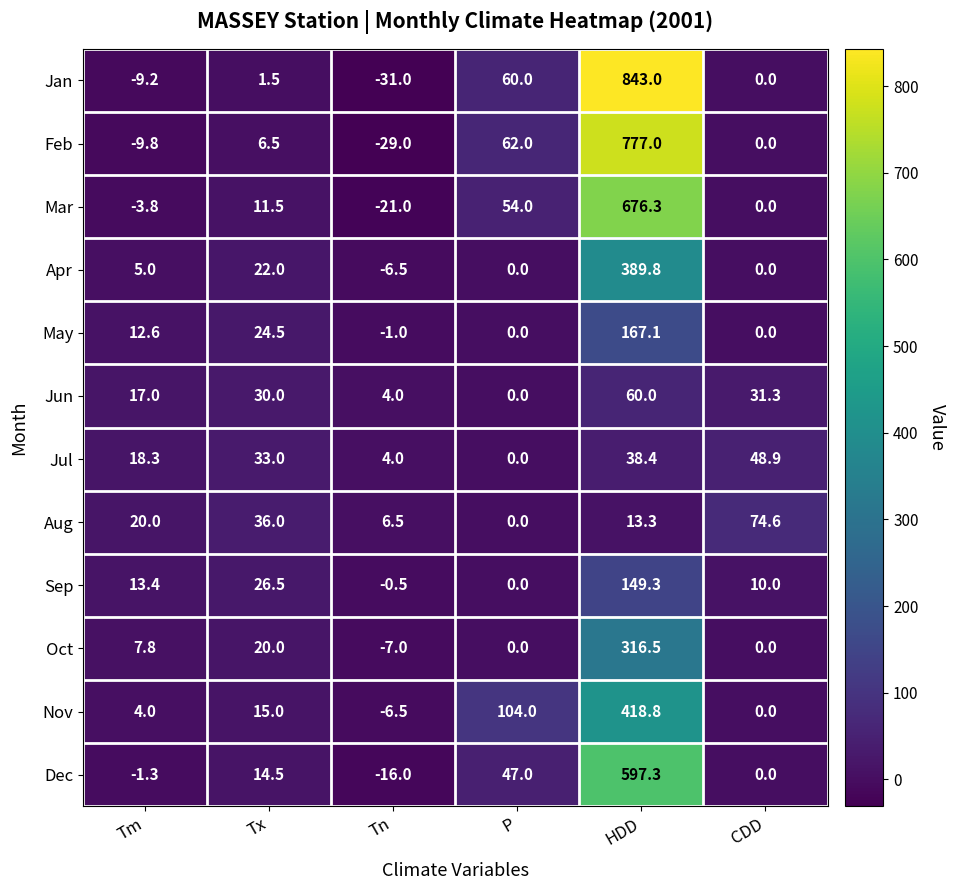

Which series has the largest total across all categories?

Jan